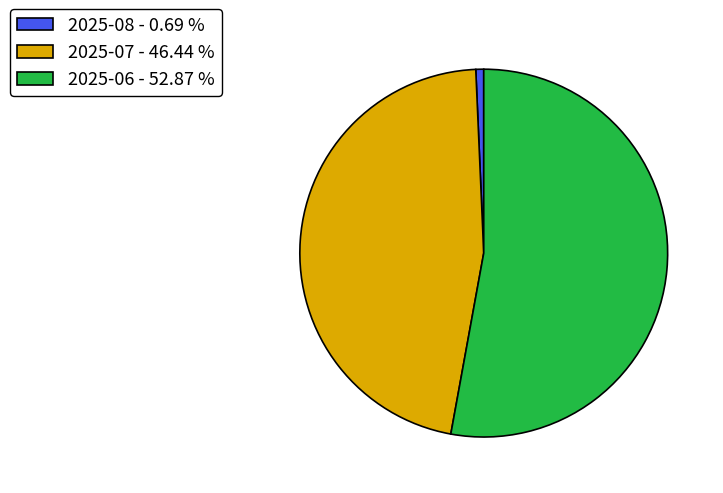

Between 2025-08 - 0.69 % and 2025-07 - 46.44 %, which is larger?

2025-07 - 46.44 %